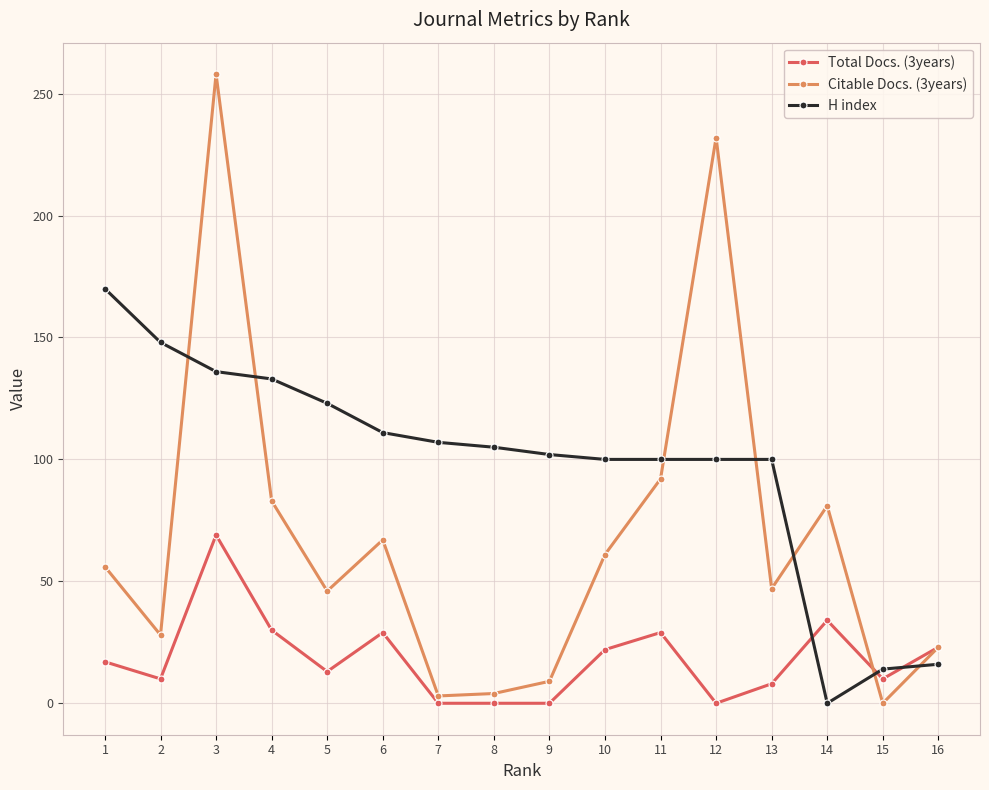

The Citable Docs. (3years) series shows 11 at 16. True or false?

False